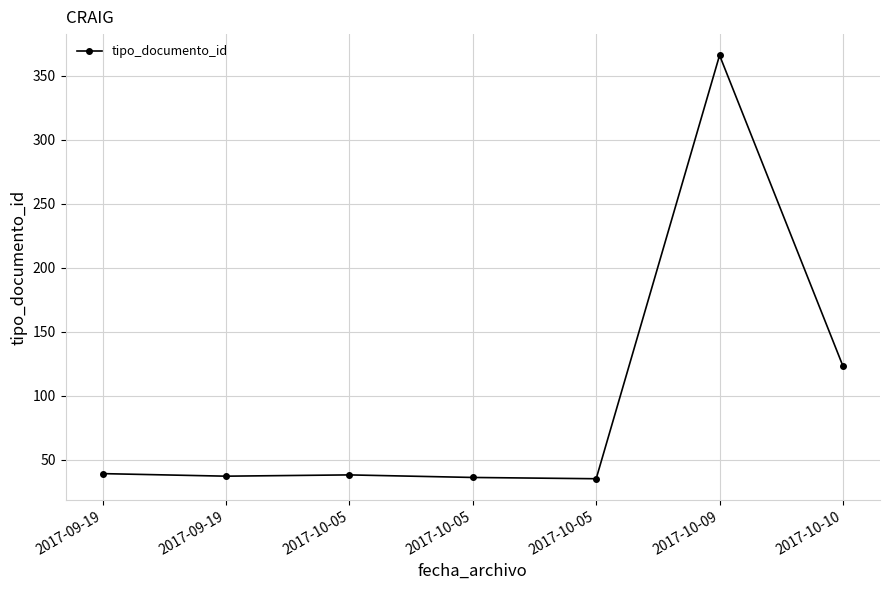

What is the sum of the values at 2017-10-10 and 2017-09-19?

162